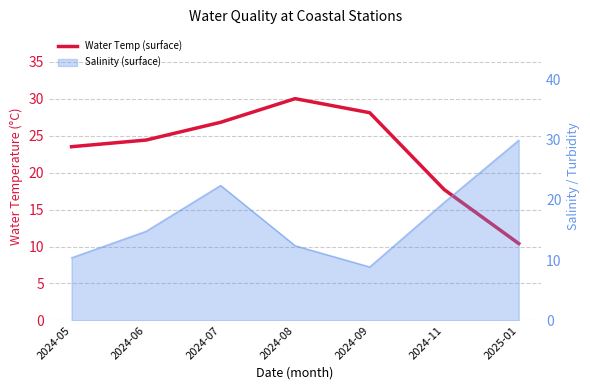

Which label corresponds to the largest value in the chart?

2024-08